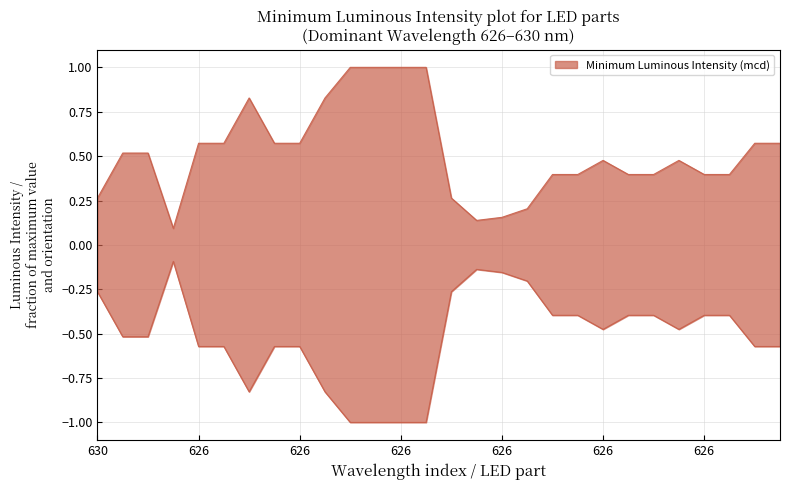

How many interior local valleys (lower than both neighbors) does the data have?

2